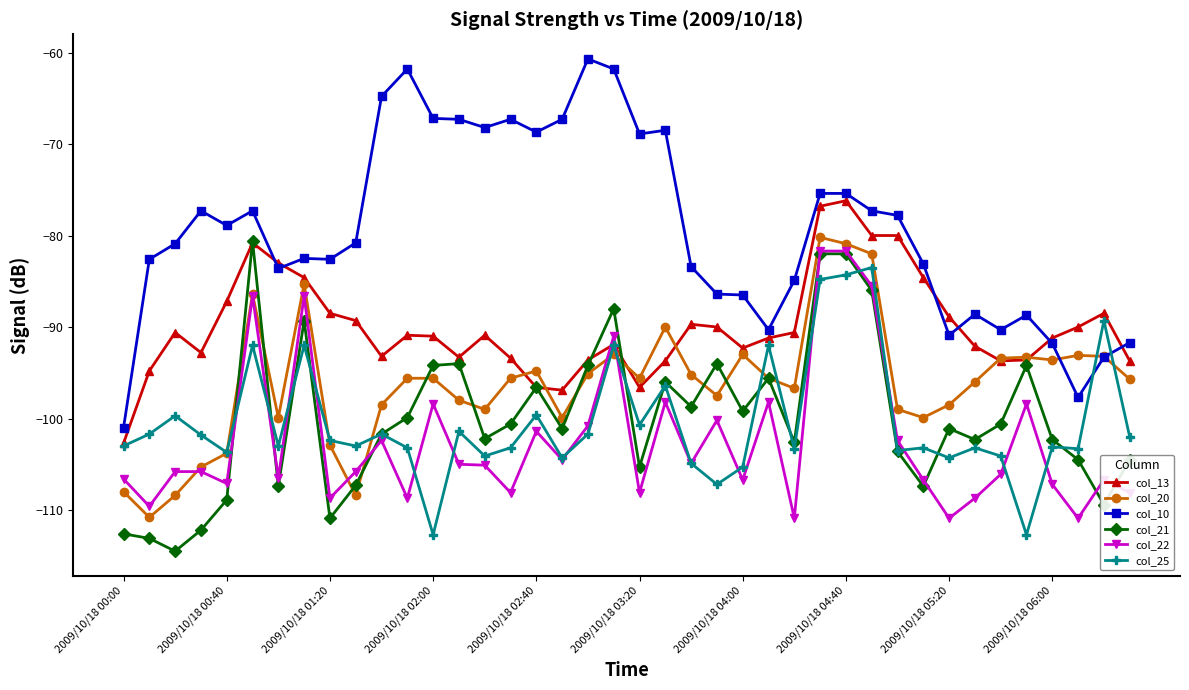

What are all the series names shown in the legend?

col_13, col_20, col_10, col_21, col_22, col_25